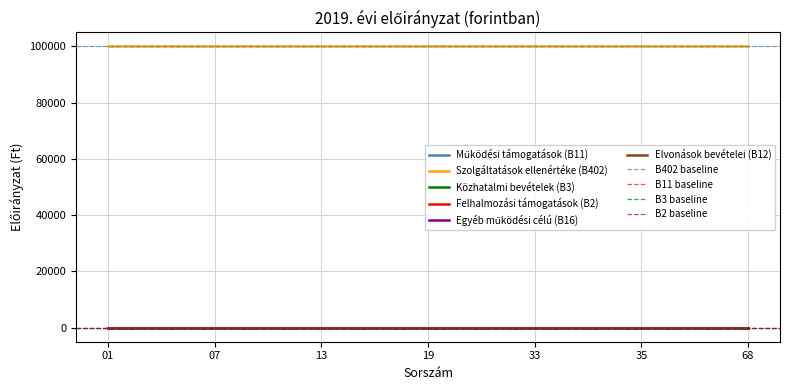

True or false: Egyéb működési célú (B16) and Szolgáltatások ellenértéke (B402) intersect in this chart.

False